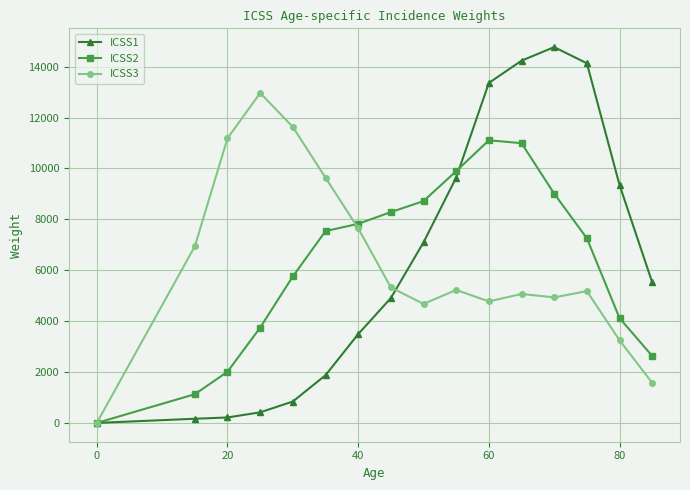

List the series in order of their peak value, highest first.

ICSS1, ICSS3, ICSS2